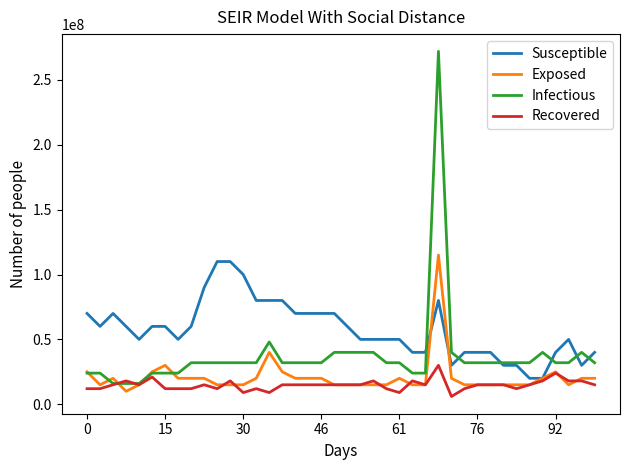

What is the highest value of the Susceptible series?

110000000.0